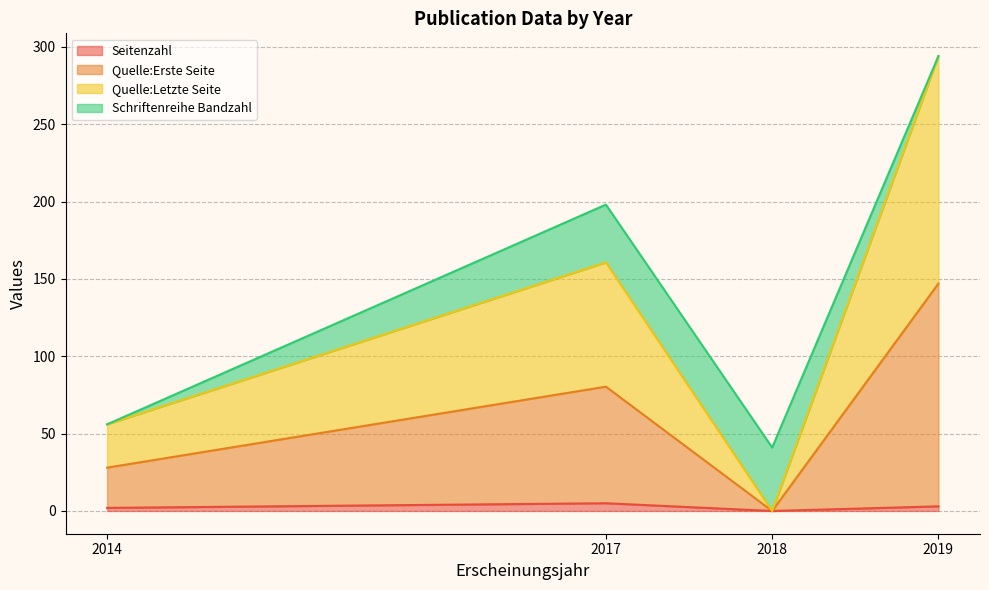

What is the value of the Quelle:Letzte Seite point at the 4th from the left?

147